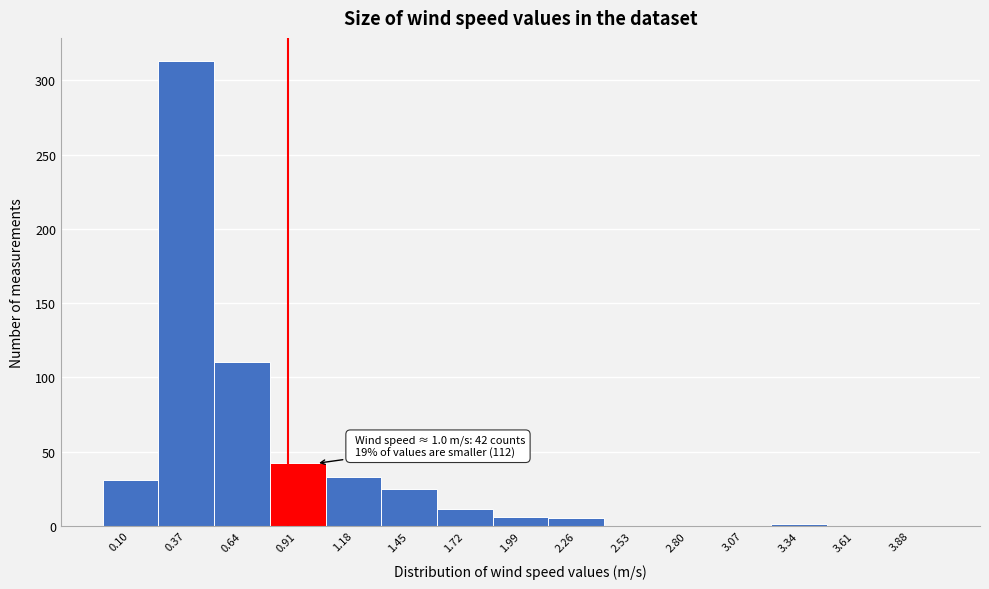

Which has a higher value, 0.64 or 3.61?

0.64